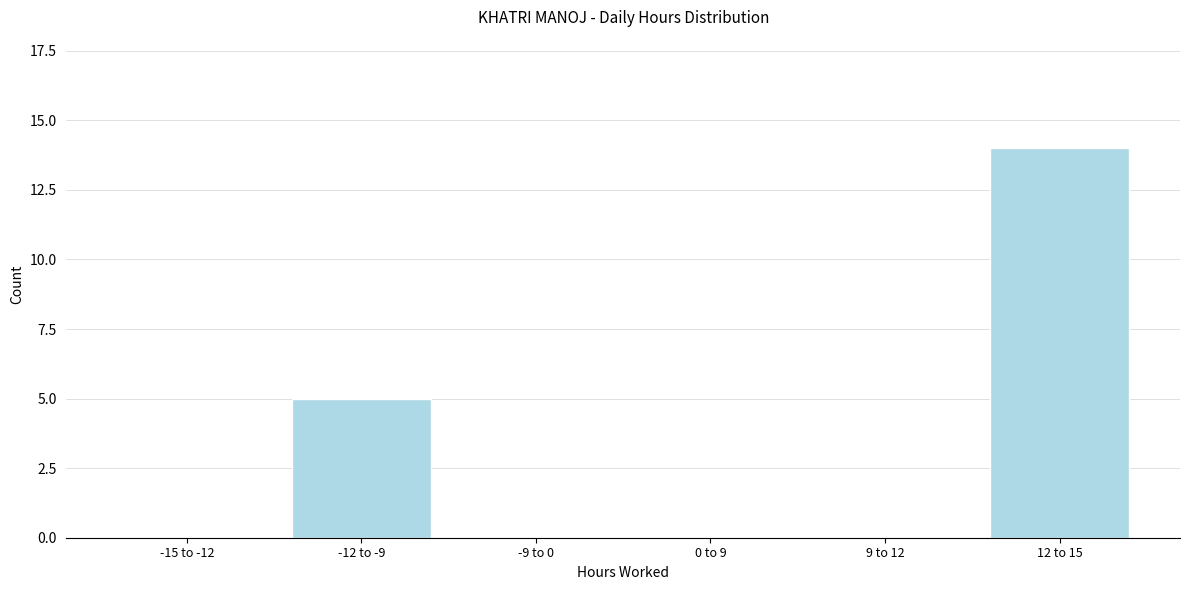

Reading right to left, list all the values displayed in this chart.

12 to 15=14	9 to 12=0	0 to 9=0	-9 to 0=0	-12 to -9=5	-15 to -12=0